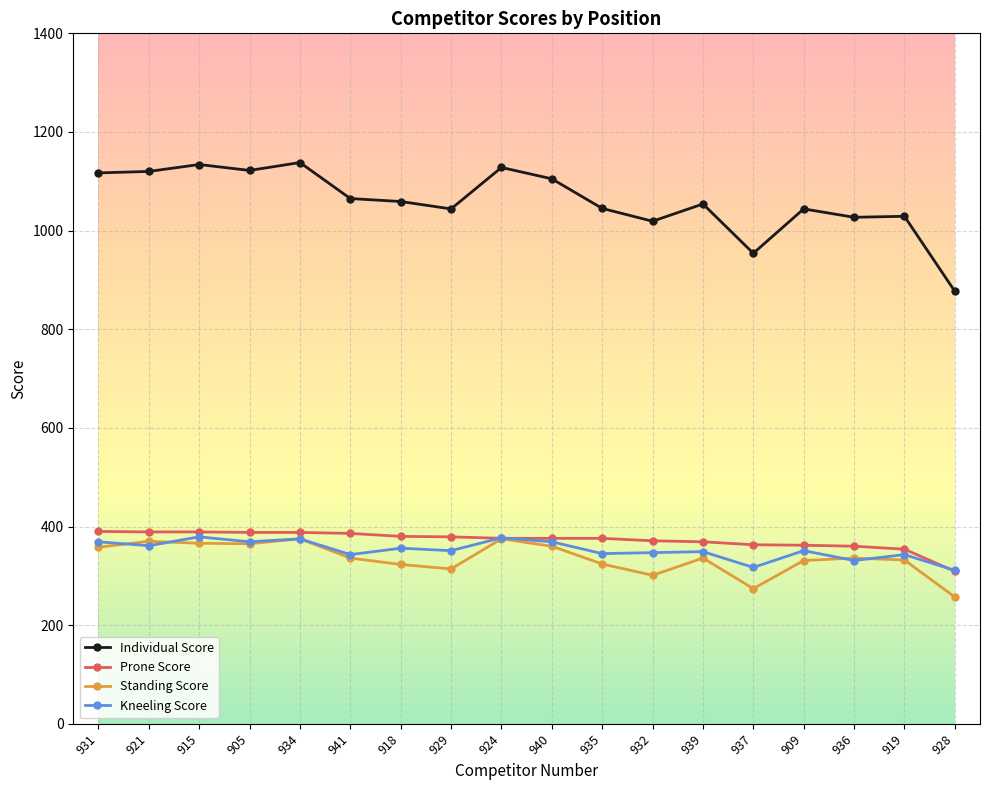

What is the difference between the maximum and minimum values in the Standing Score series?

118